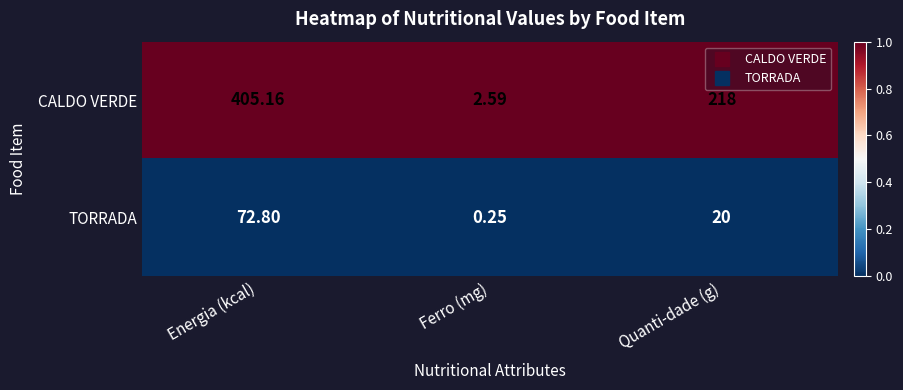

What is the total value across all series at Ferro (mg)?

2.8